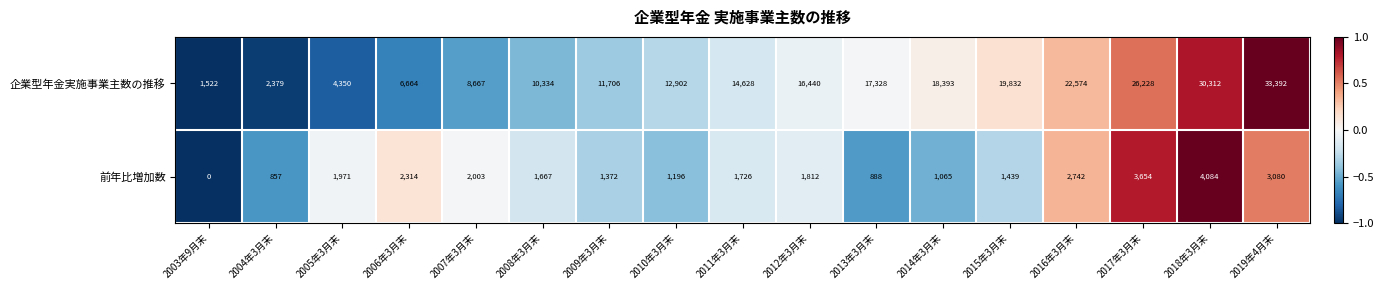

At which category is the sum across all series the highest?

2019年4月末